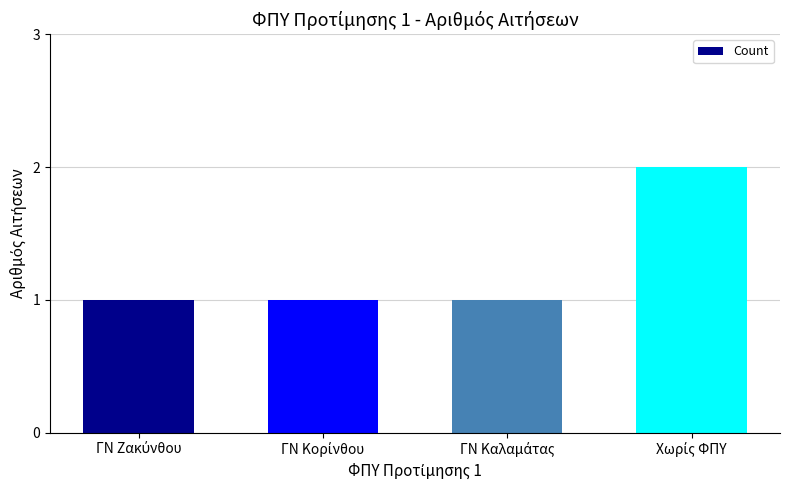

What is the value of the 4th bar from the left?

2